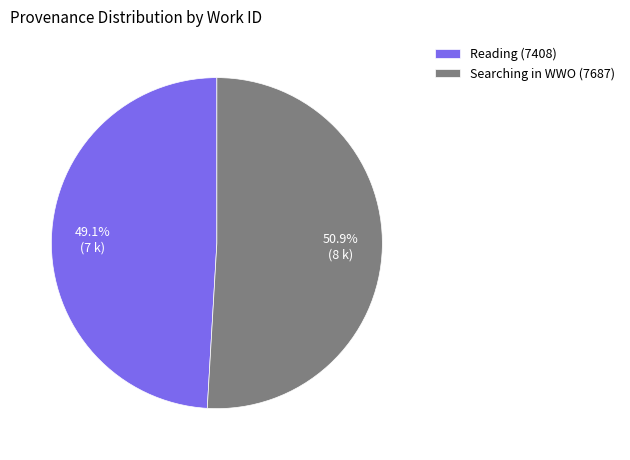

Which category has the biggest portion of the pie?

Searching in WWO